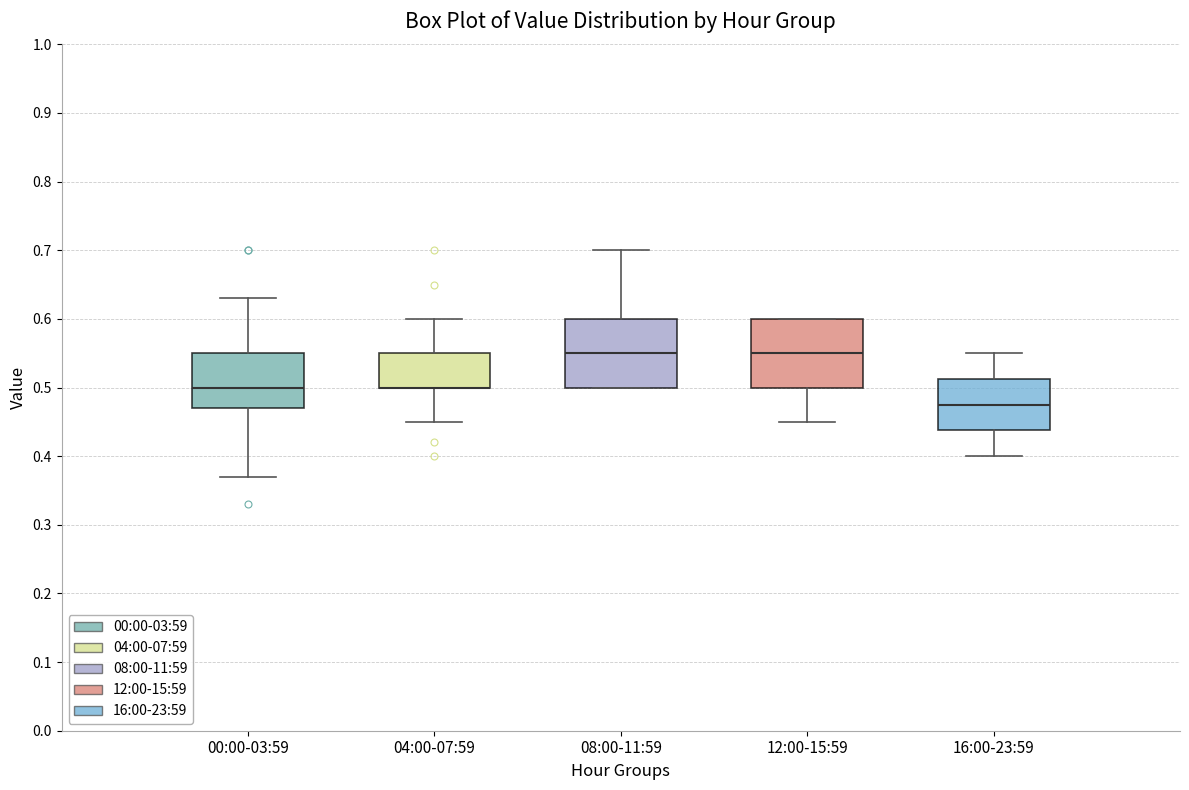

Reading left to right, read every box against the y-axis: the position of its median line, the range the box covers, and the ends of its whiskers. The values are not printed on the chart, so give them approximately, as read against the axis.

00:00-03:59: median 0.50, box 0.47 to 0.55, whiskers 0.37 to 0.63
04:00-07:59: median 0.50 (drawn on the box's lower edge), box 0.50 to 0.55, whiskers 0.45 to 0.60
08:00-11:59: median 0.55, box 0.50 to 0.60, whiskers 0.50 to 0.70
12:00-15:59: median 0.55, box 0.50 to 0.60, whiskers 0.45 to 0.60
16:00-23:59: median 0.48, box 0.44 to 0.51, whiskers 0.40 to 0.55